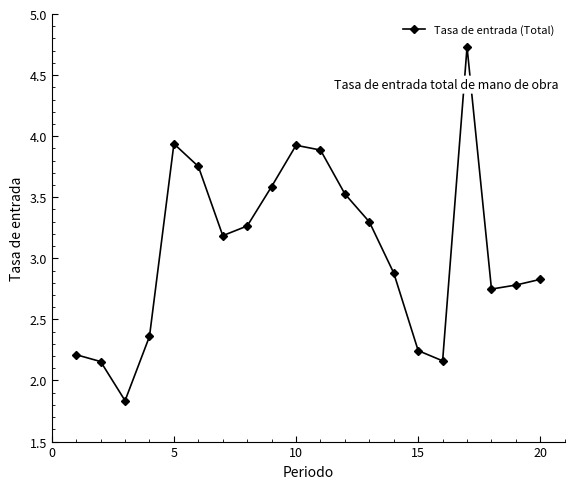

What is the sum of all values?

61.3